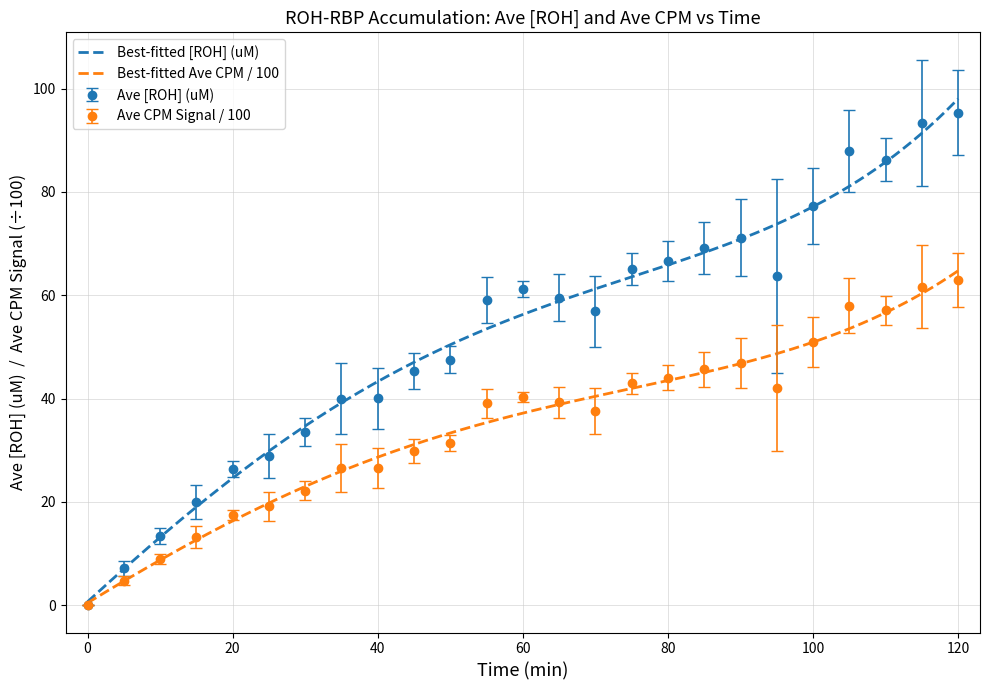

The chart shows a value of 41.9 at 25. True or false?

False